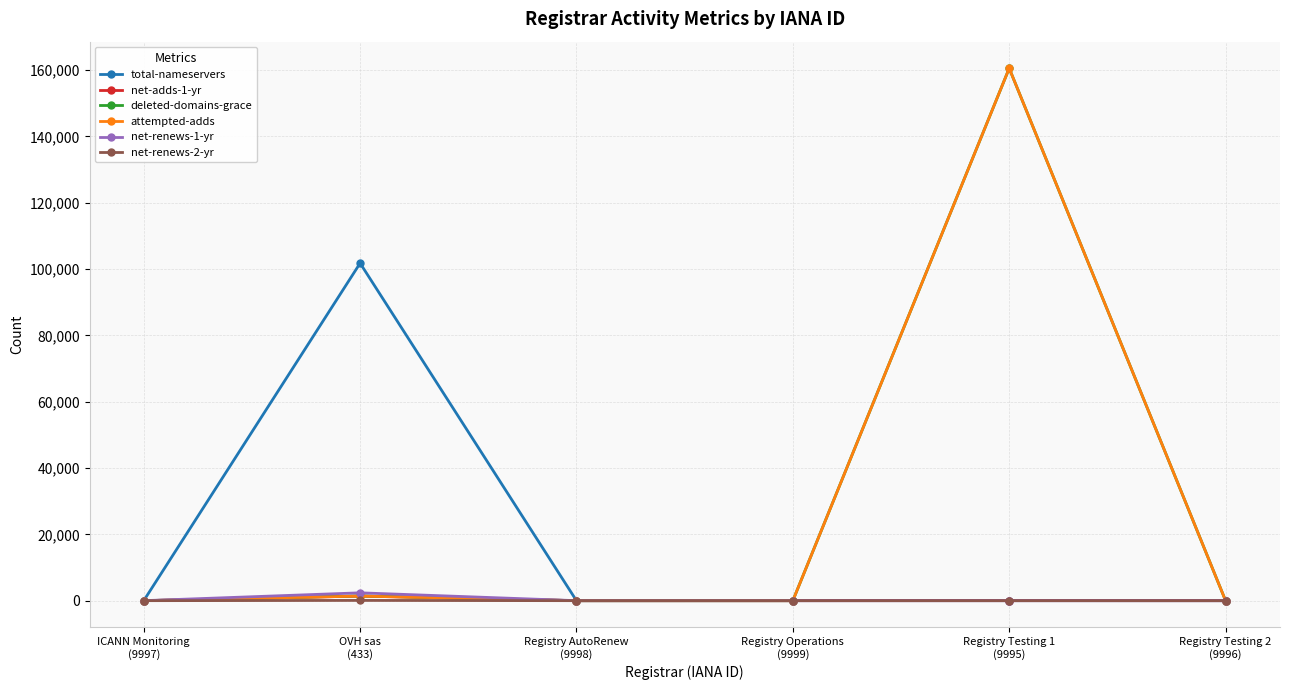

Which series has the widest spread of values?

attempted-adds